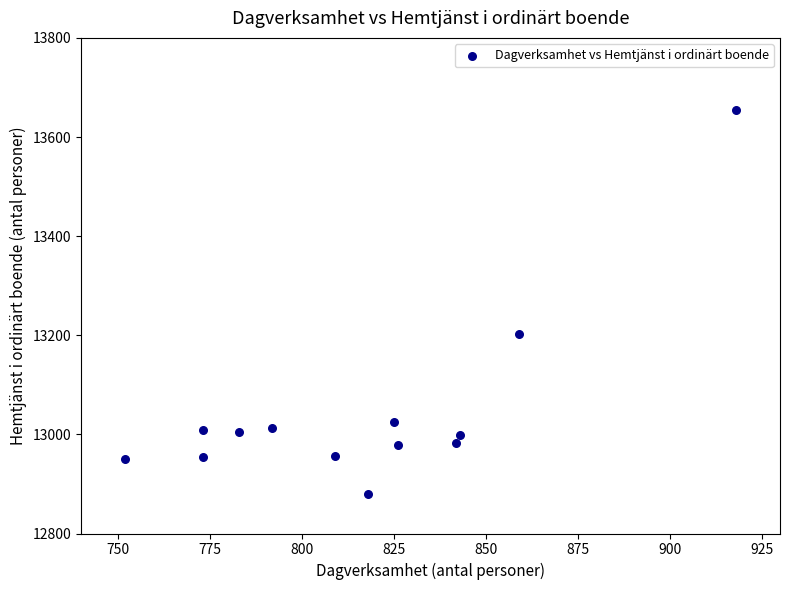

What Y value in the scatter plot is closest to 13267?

13203